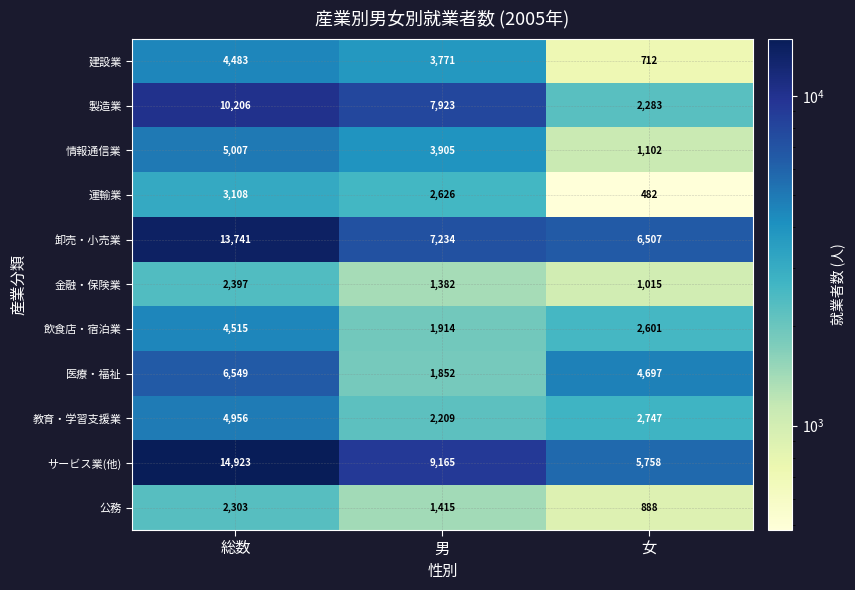

The 運輸業 series shows 2626 at 男. True or false?

True